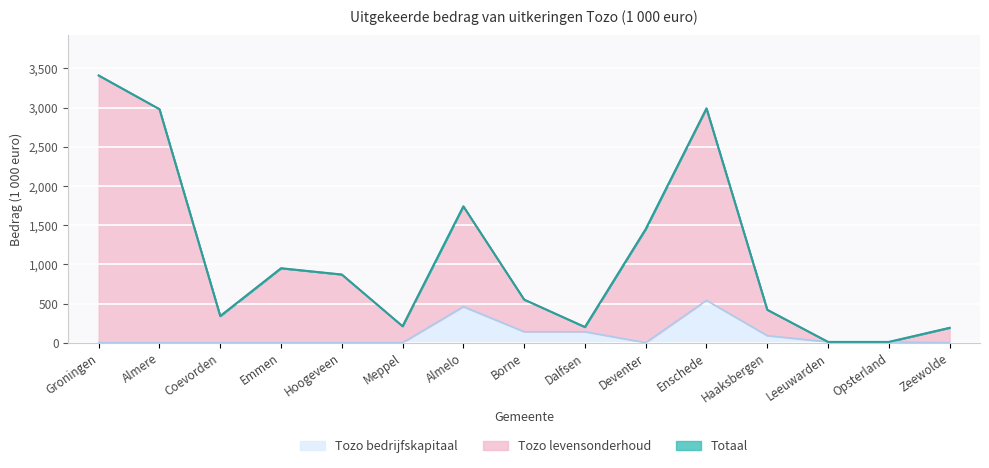

What is the average value of the Totaal series?

1088